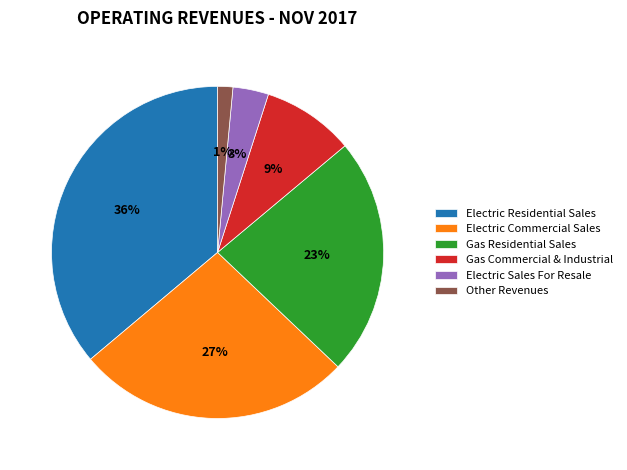

Does Gas Commercial & Industrial account for over 50% of the chart?

No